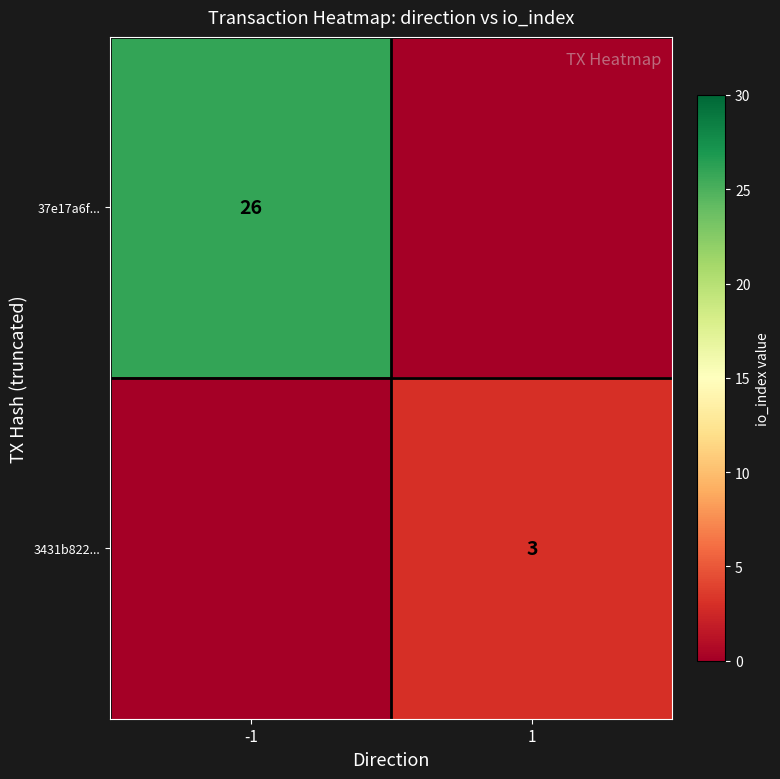

The 37e17a6f... series shows 26 at -1. True or false?

True